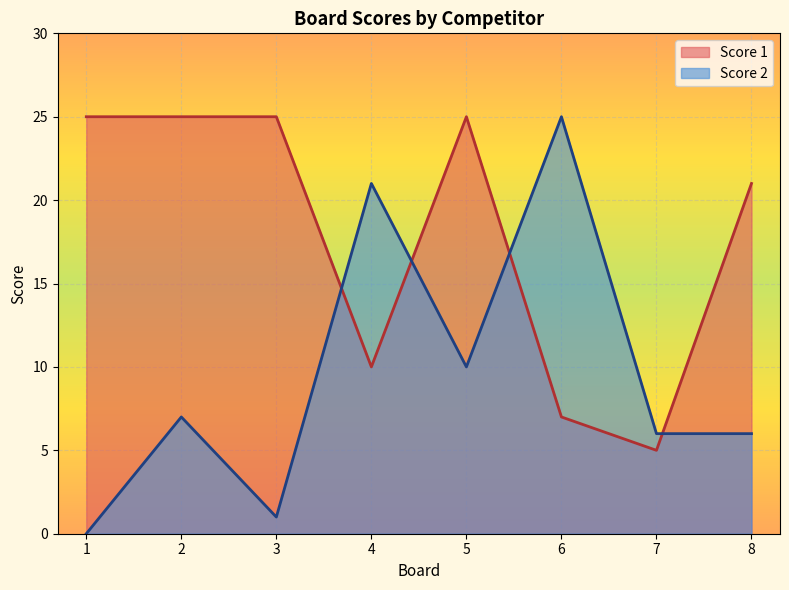

List the series in order of their peak value, highest first.

Score 1, Score 2